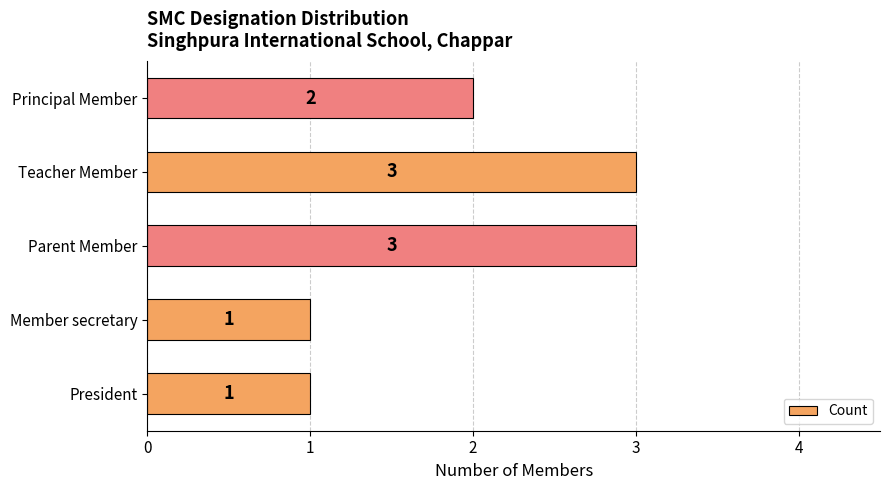

What is the greatest value displayed?

3